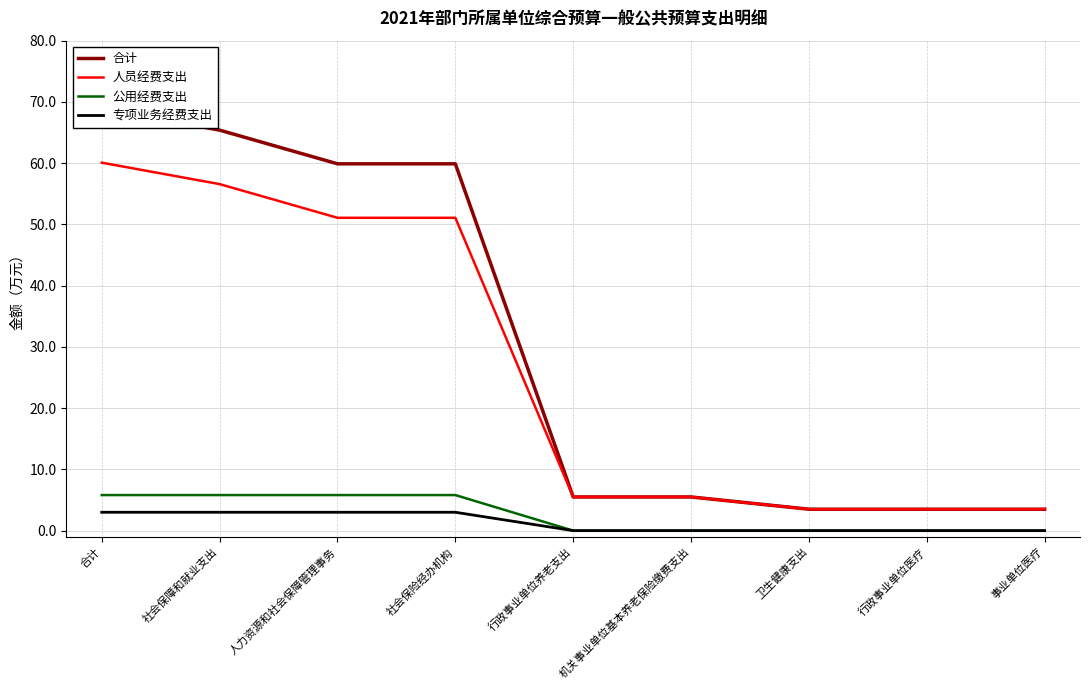

What are all the series names shown in the legend?

合计, 人员经费支出, 公用经费支出, 专项业务经费支出